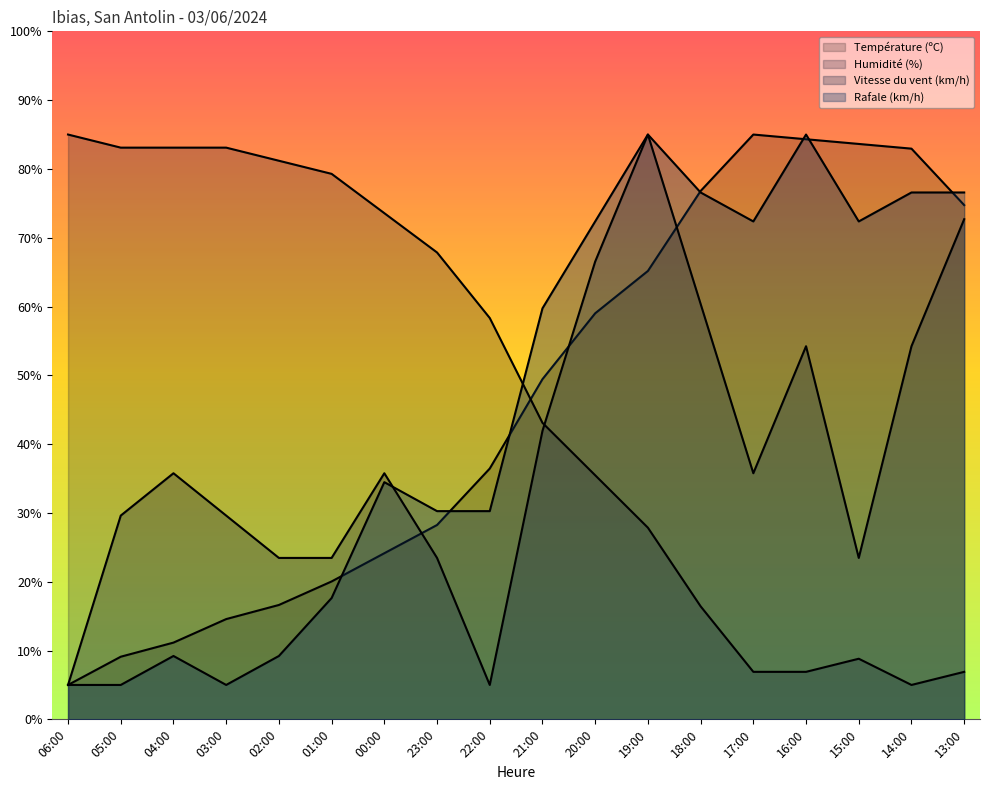

Between 21:00 and 19:00, which series saw the biggest shift?

Vitesse du vent (km/h)